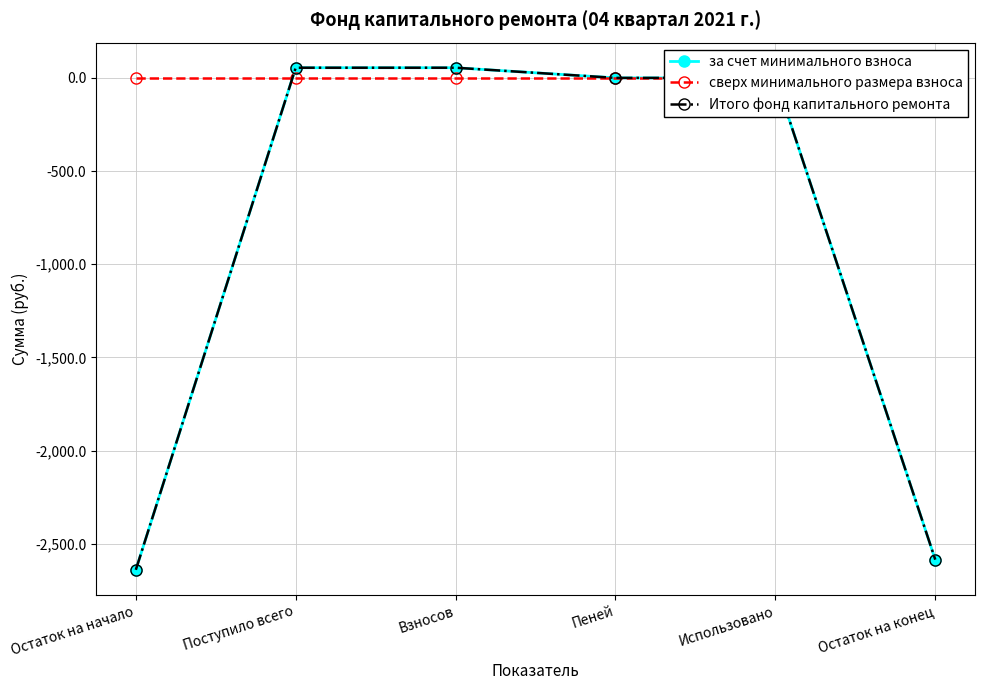

Is the value of Итого фонд капитального ремонта at Остаток на конец greater than the value of сверх минимального размера взноса at Поступило всего?

No